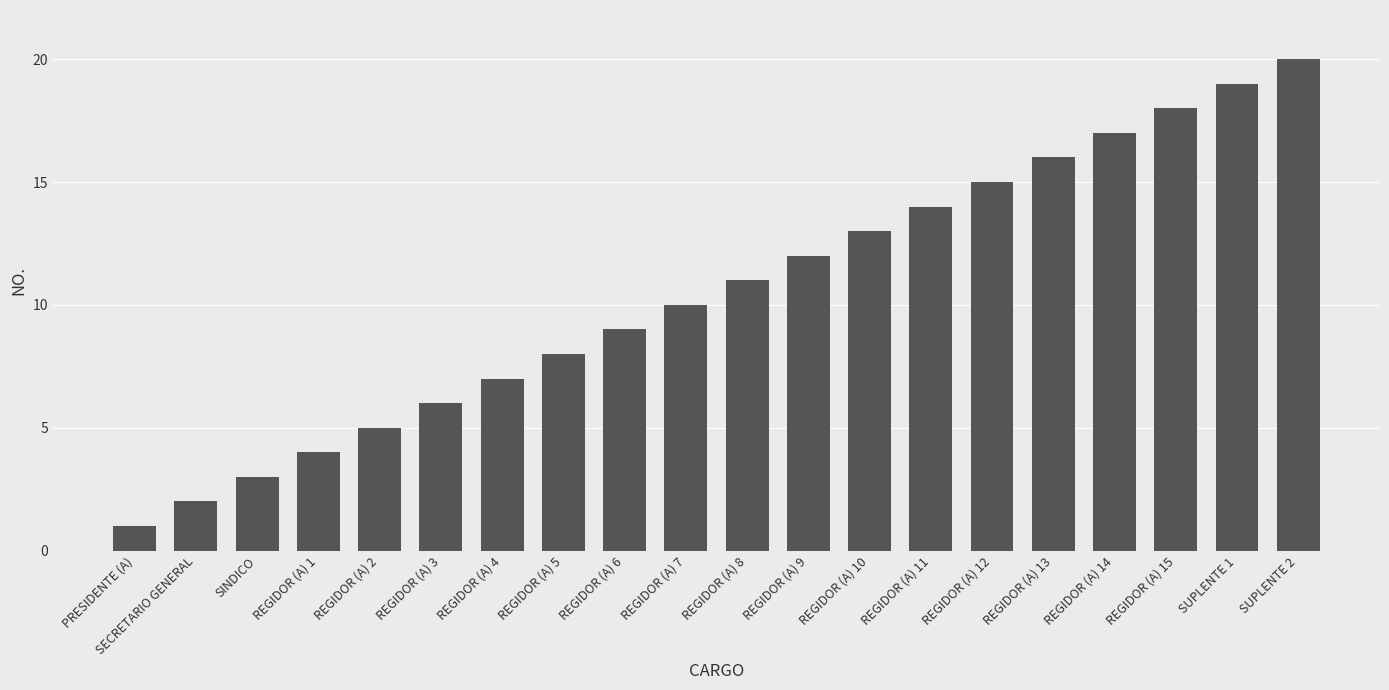

Rank the categories by value from lowest to highest.

PRESIDENTE (A), SECRETARIO GENERAL, SINDICO, REGIDOR (A) 1, REGIDOR (A) 2, REGIDOR (A) 3, REGIDOR (A) 4, REGIDOR (A) 5, REGIDOR (A) 6, REGIDOR (A) 7, REGIDOR (A) 8, REGIDOR (A) 9, REGIDOR (A) 10, REGIDOR (A) 11, REGIDOR (A) 12, REGIDOR (A) 13, REGIDOR (A) 14, REGIDOR (A) 15, SUPLENTE 1, SUPLENTE 2